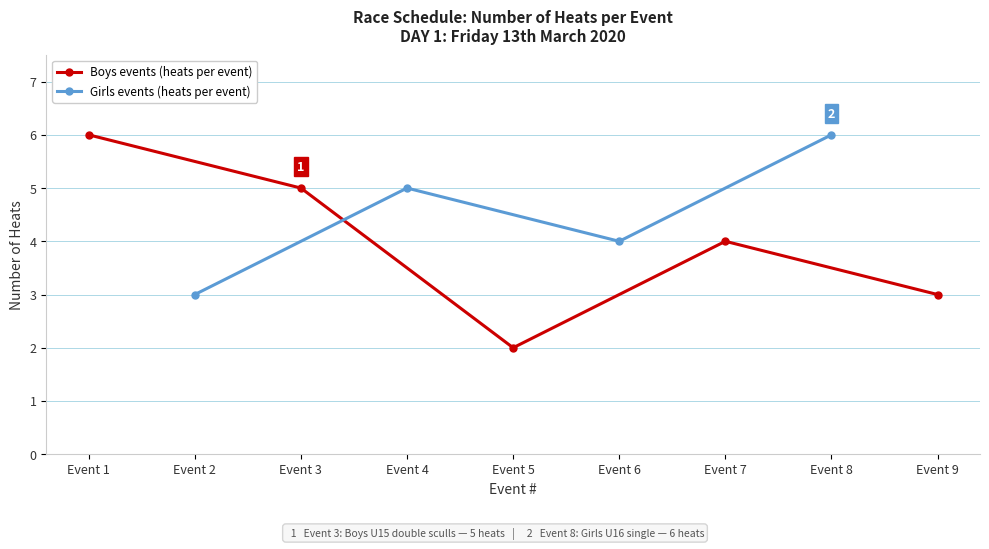

What is the value of the Races per Event (Boys) point at the 2nd from the left?

5